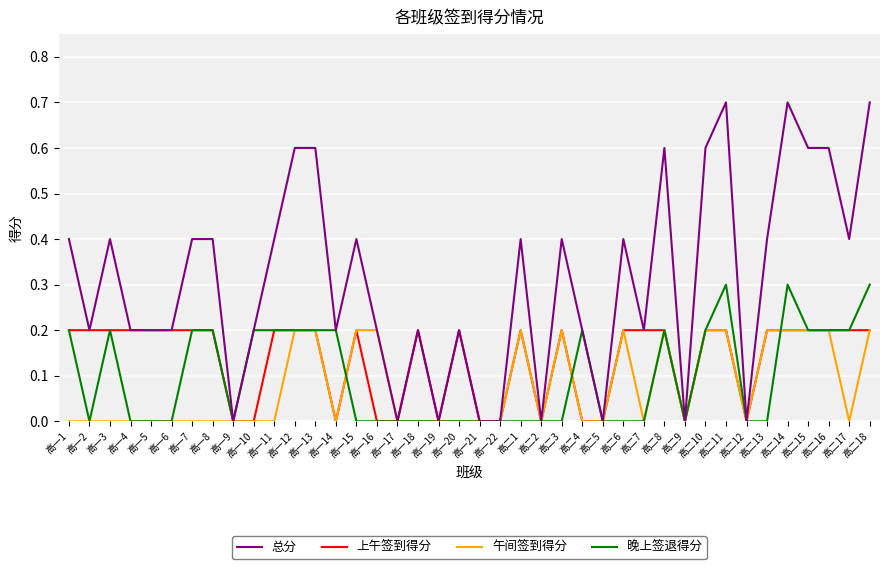

Which series has the largest range (max minus min)?

总分